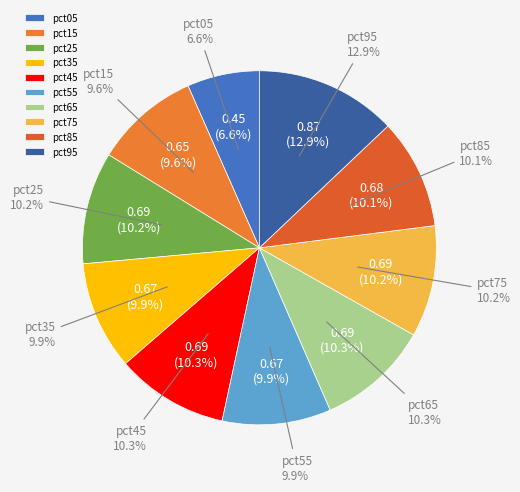

What is the change in value from pct05 to pct35?

+0.2